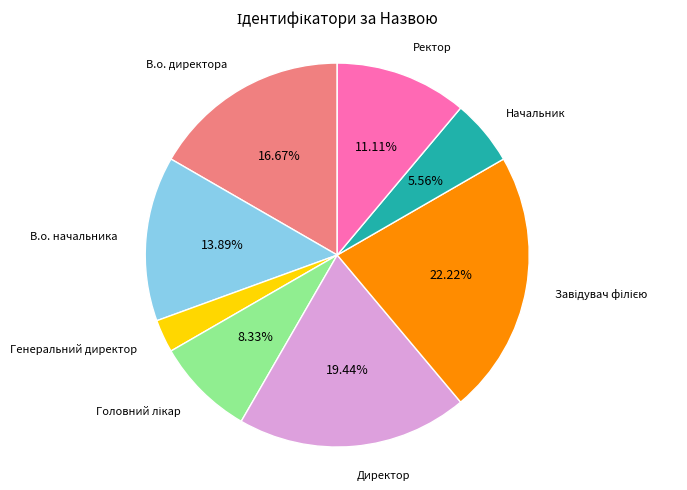

Does any single category account for the majority?

No